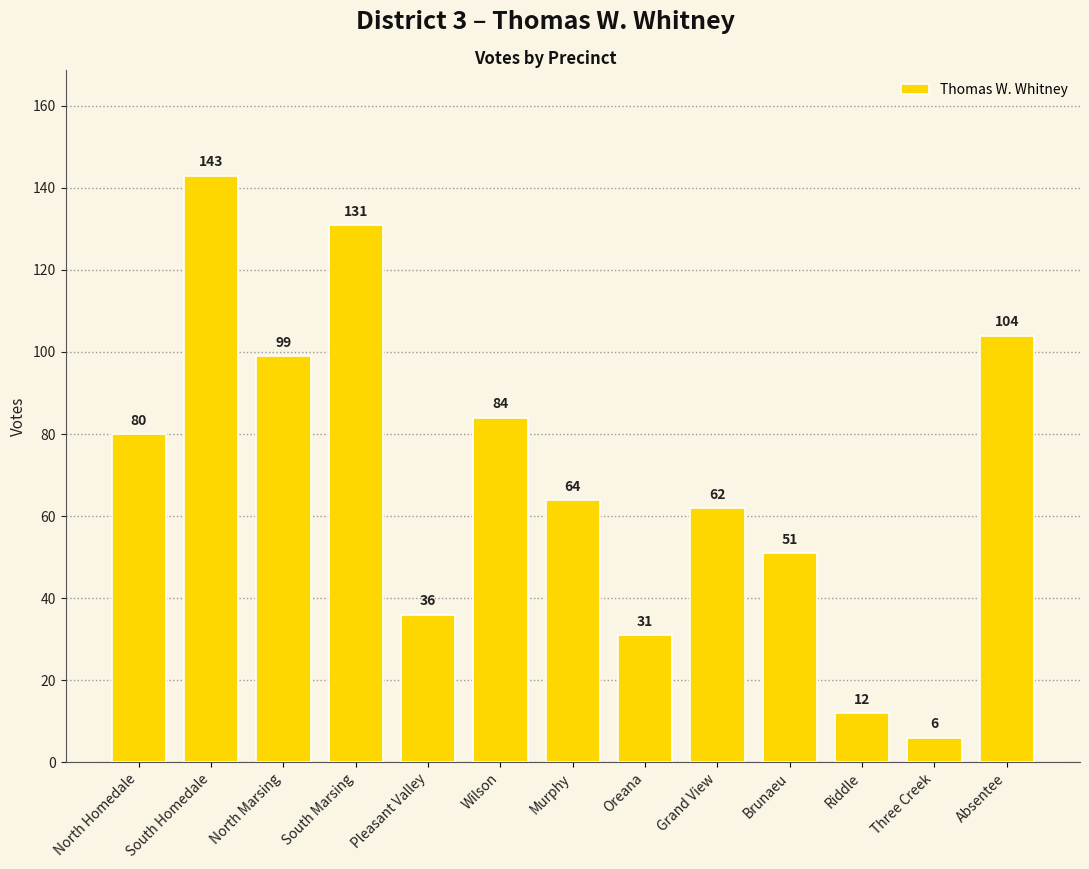

Count the number of categories in the chart.

13